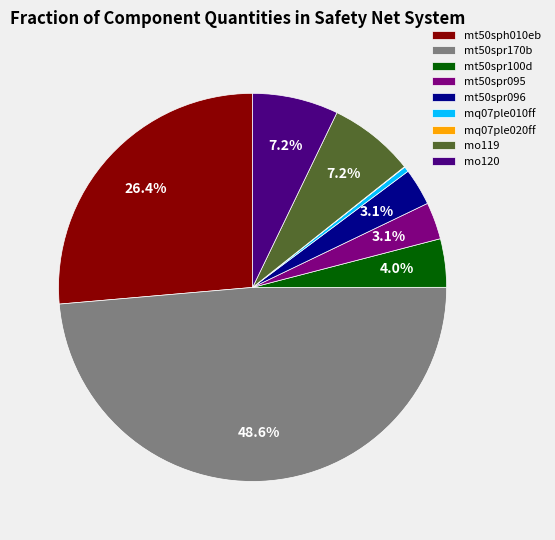

The mo119 slice represents 1% of the pie. True or false?

False